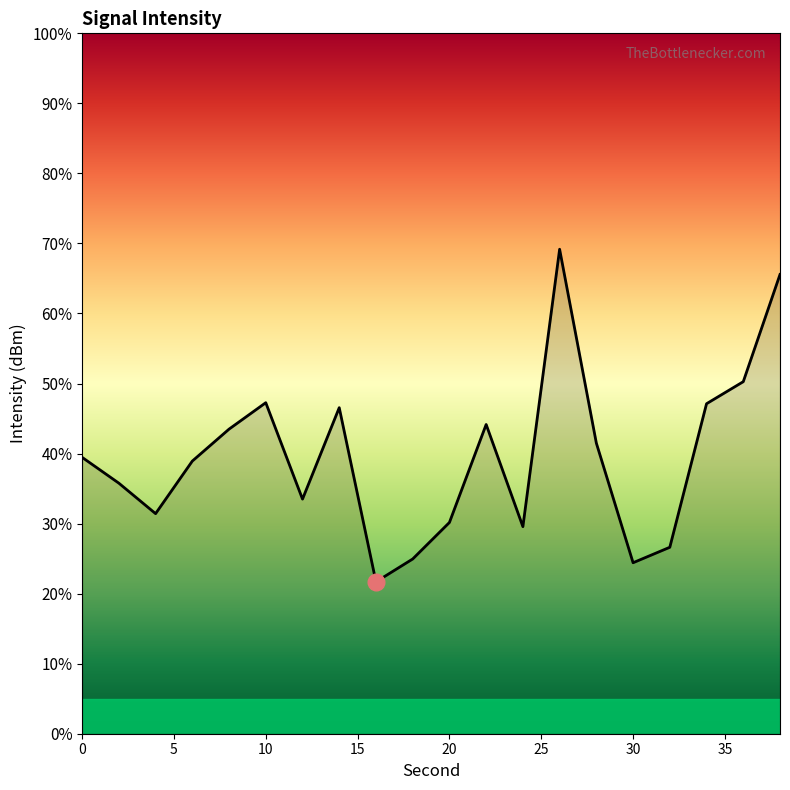

Count the number of data series in this chart.

1